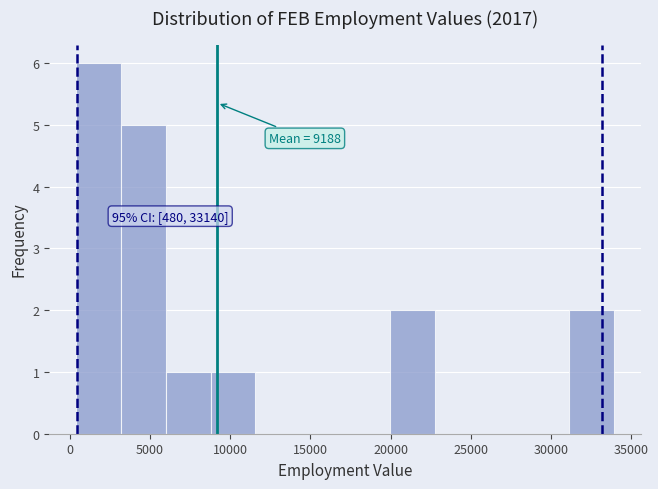

Which range on the x-axis has the tallest bar?

500 to 3000